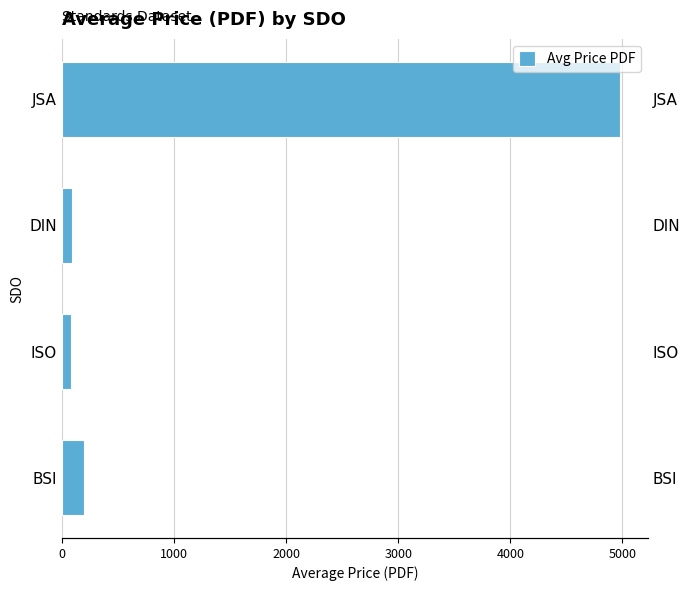

How many bars are there in total?

4